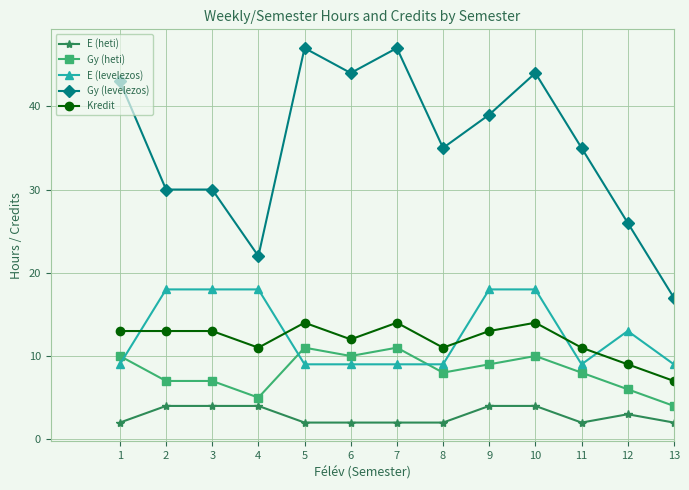

The Gy (levelezos) series shows 47 at 7. True or false?

True